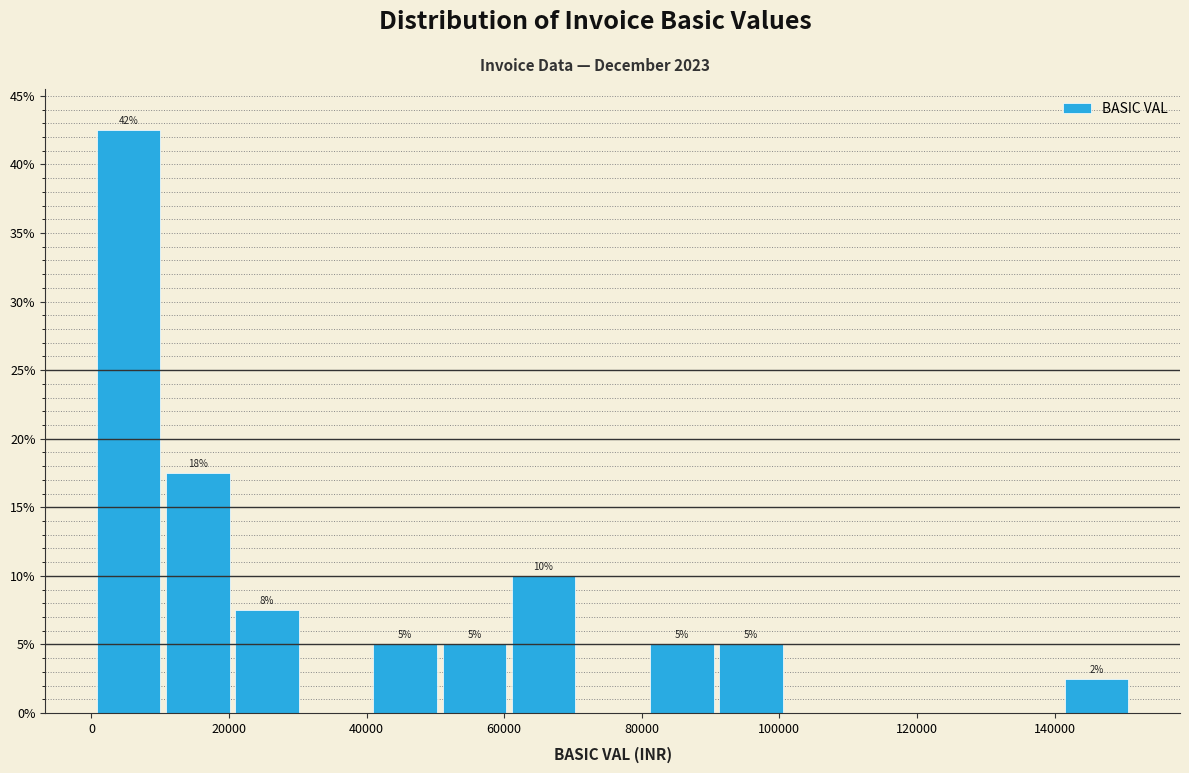

Which range on the x-axis has the tallest bar?

0 to 10000